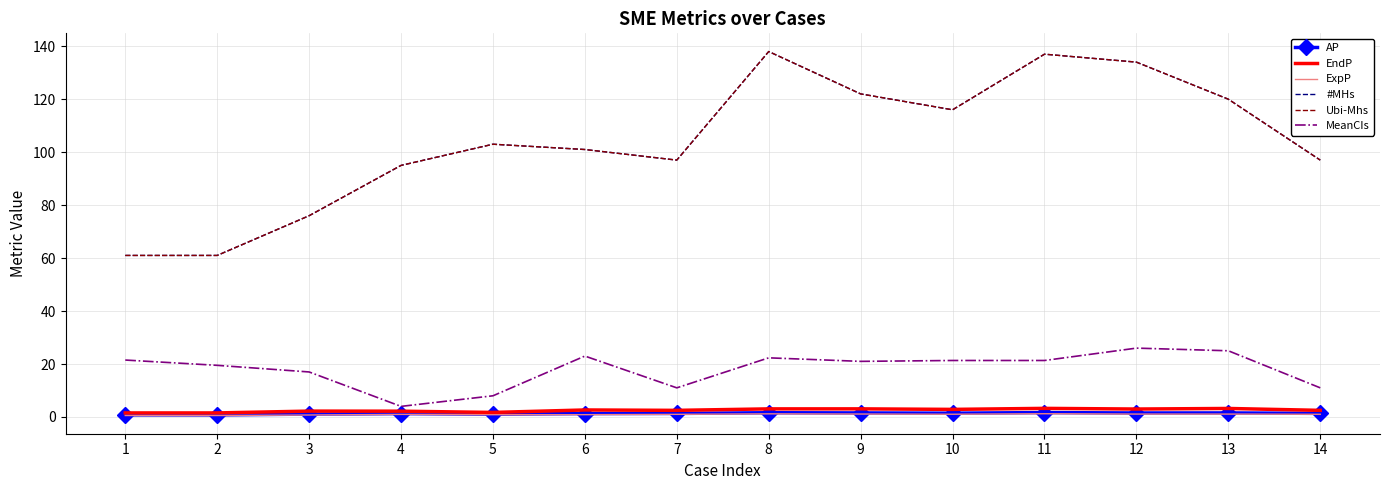

Where is the first local minimum for #MHs?

7